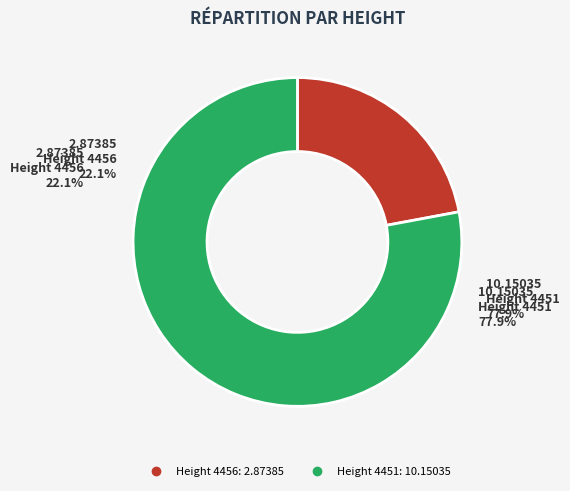

To the nearest percent, what is the difference between the largest and smallest slice percentages?

56%